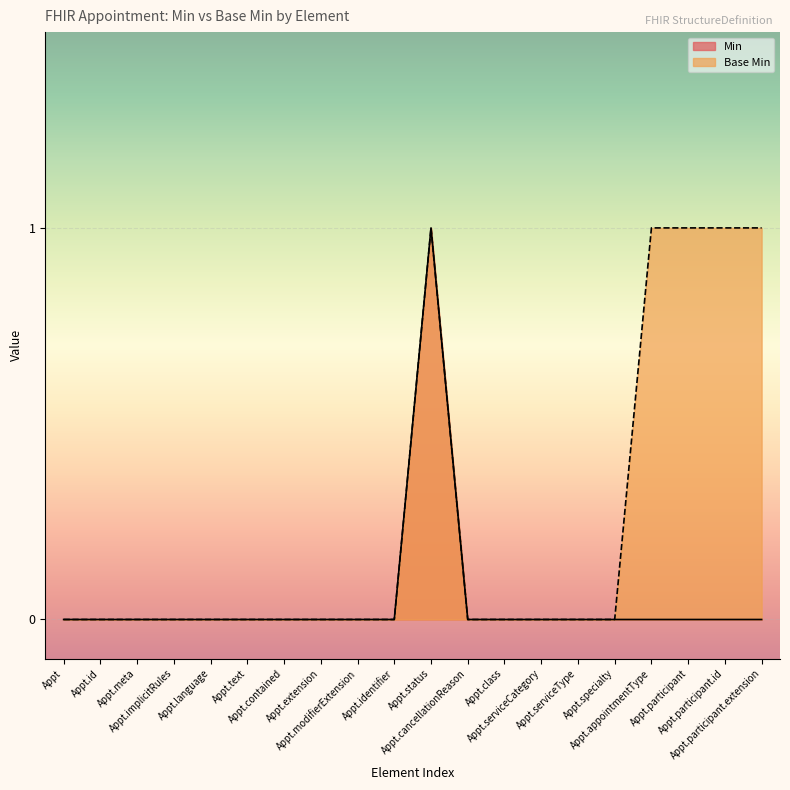

Which category has the highest value in the Min series?

Appt.status